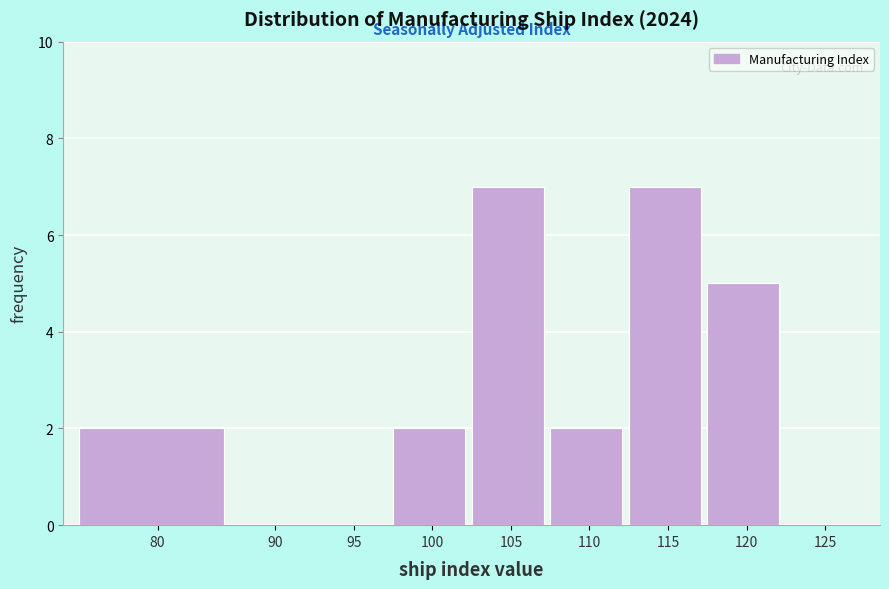

Reading right to left, list all the values displayed in this chart.

125=0	120=5	115=7	110=2	105=7	100=2	95=0	90=0	80=2